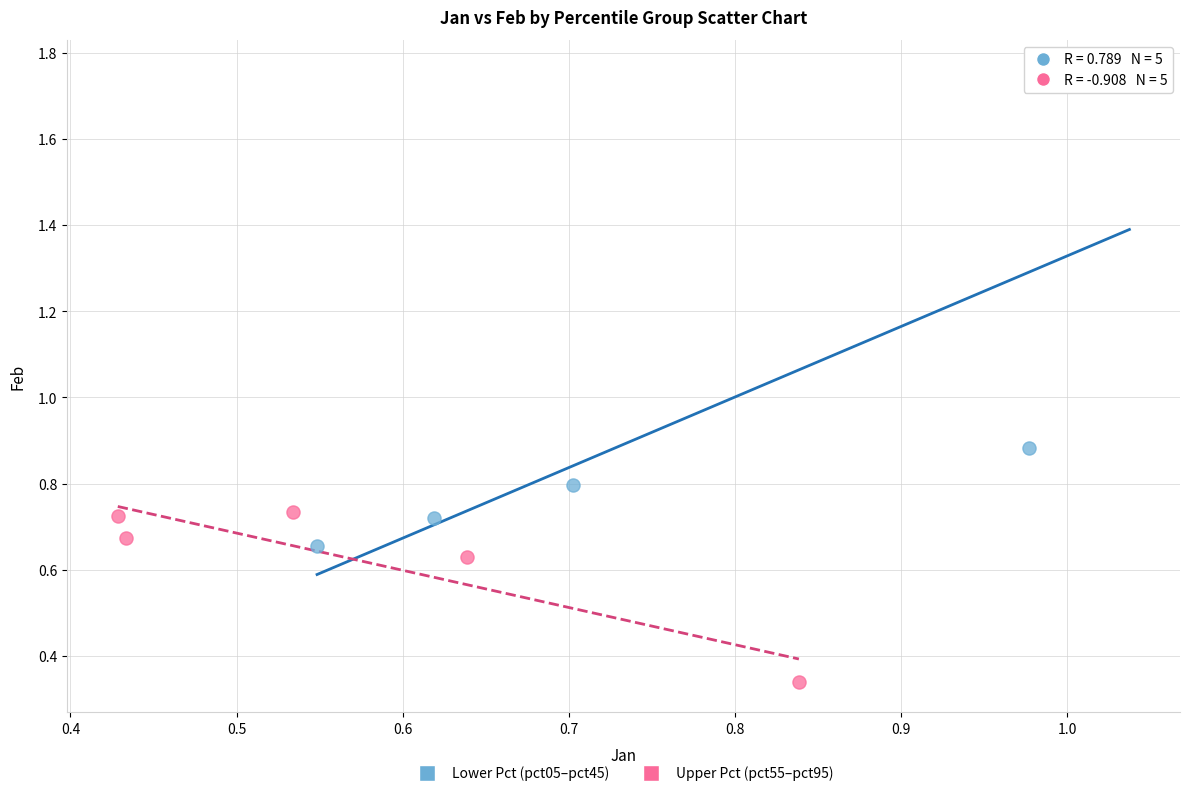

Which series contains the highest Y value?

Lower Pct (pct05–pct45)